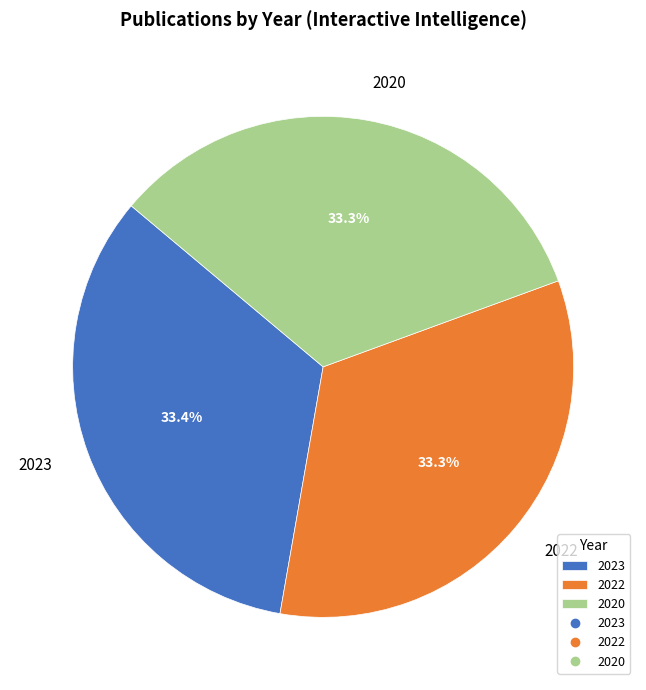

What is the ratio of the value at 2020 to the value at 2022?

1.0